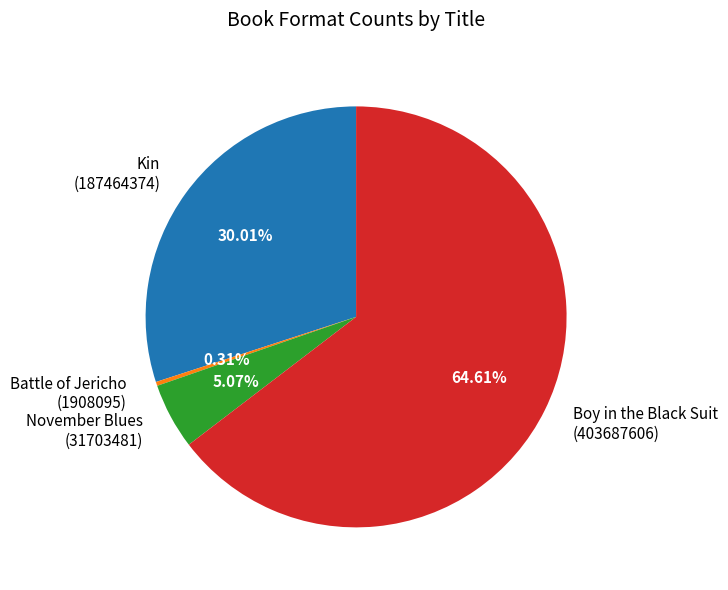

How many segments does this pie chart have?

4